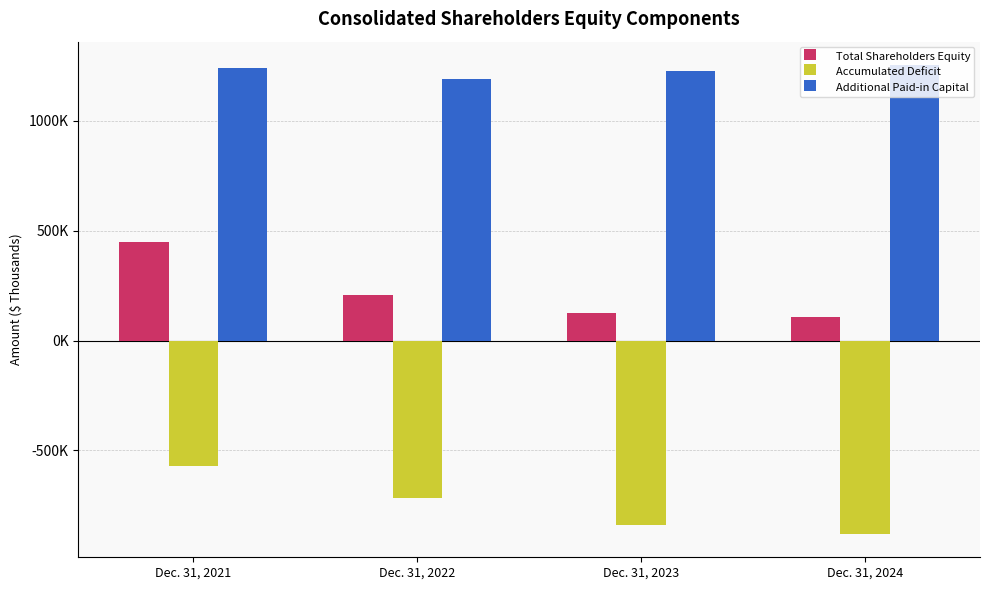

Rank the categories by Additional Paid-in Capital value from lowest to highest.

Dec. 31, 2022, Dec. 31, 2023, Dec. 31, 2021, Dec. 31, 2024